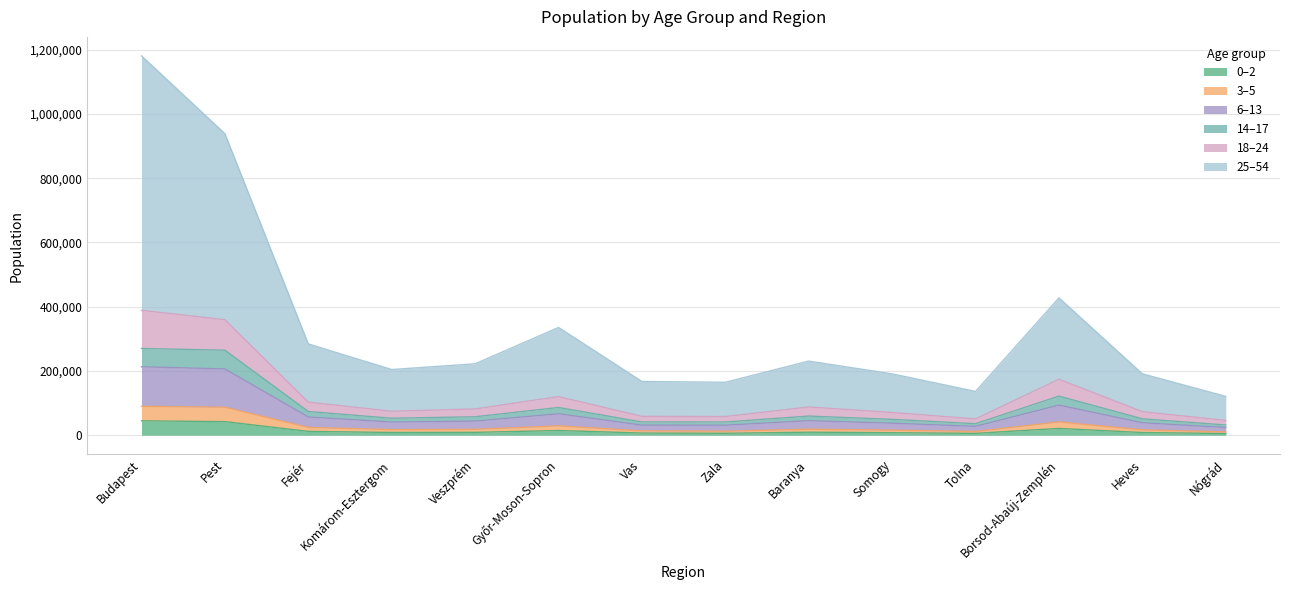

List the labels in order of 18–24 value, largest first.

Budapest, Pest, Borsod-Abaúj-Zemplén, Győr-Moson-Sopron, Fejér, Baranya, Veszprém, Komárom-Esztergom, Heves, Somogy, Vas, Zala, Tolna, Nógrád